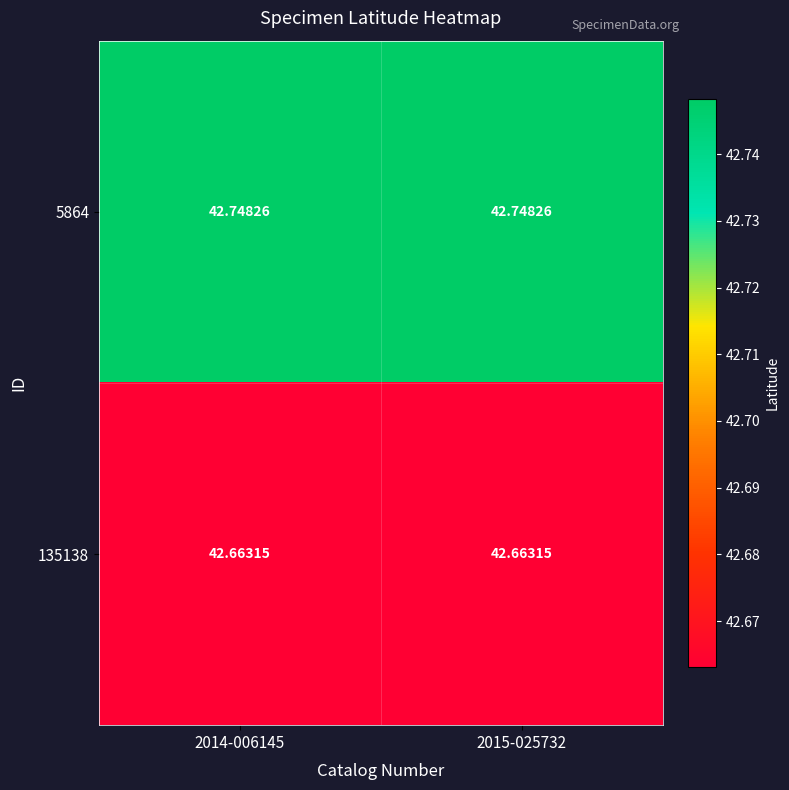

Is the value of 5864 at 2015-025732 greater than the value of 135138 at 2014-006145?

Yes